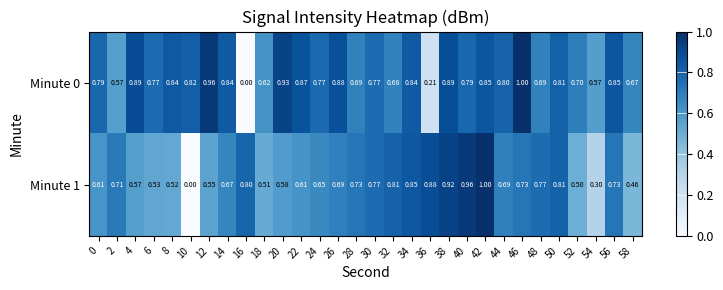

How many data points in Minute 0 are above 0?

29